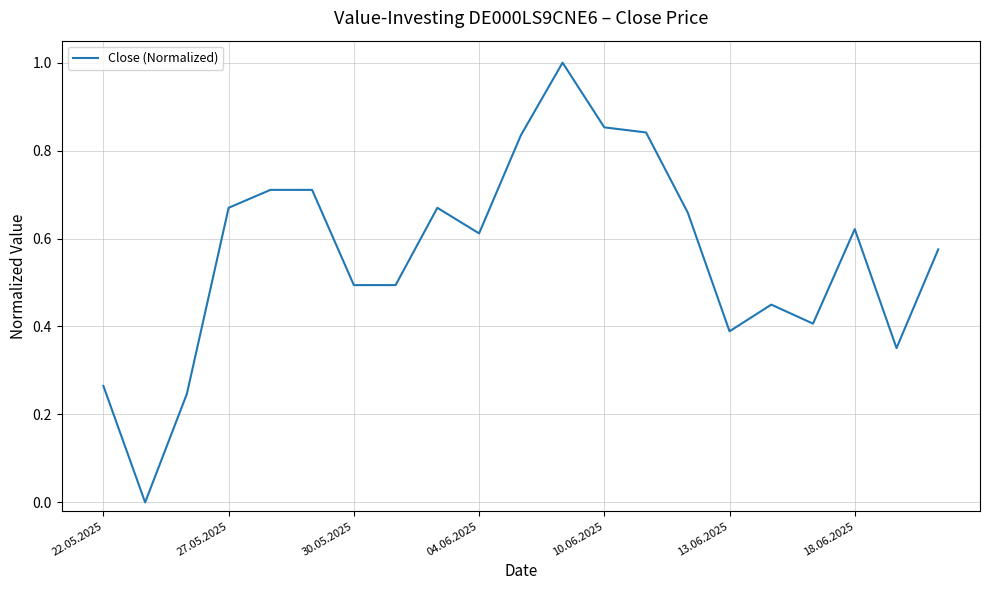

What is the greatest value displayed?

1.0